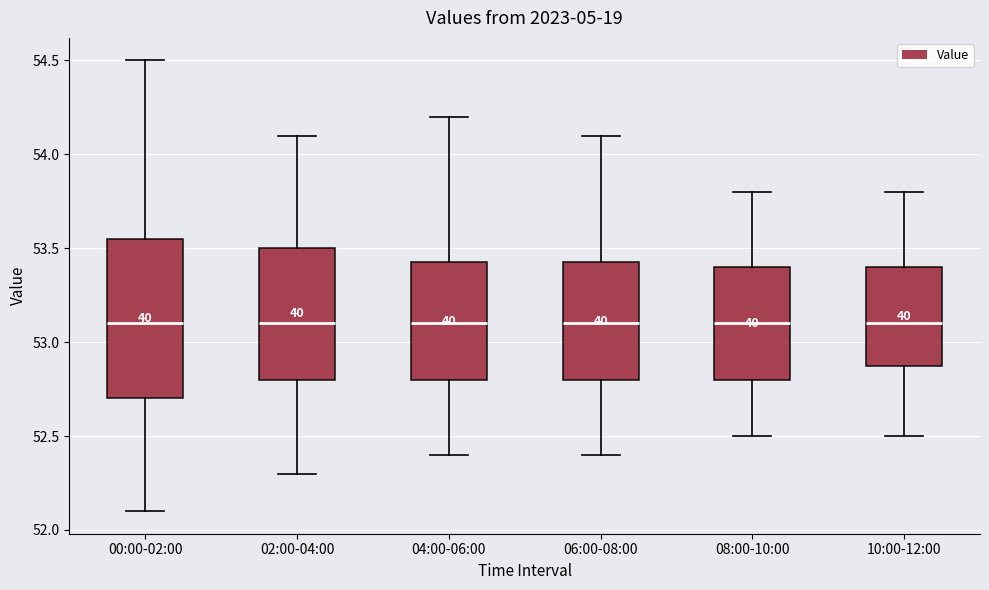

Reading left to right, read every box against the y-axis: the position of its median line, the range the box covers, and the ends of its whiskers. The values are not printed on the chart, so give them approximately, as read against the axis.

00:00-02:00: median 53.10, box 52.70 to 53.55, whiskers 52.10 to 54.50
02:00-04:00: median 53.10, box 52.80 to 53.50, whiskers 52.30 to 54.10
04:00-06:00: median 53.10, box 52.80 to 53.45, whiskers 52.40 to 54.20
06:00-08:00: median 53.10, box 52.80 to 53.45, whiskers 52.40 to 54.10
08:00-10:00: median 53.10, box 52.80 to 53.40, whiskers 52.50 to 53.80
10:00-12:00: median 53.10, box 52.90 to 53.40, whiskers 52.50 to 53.80